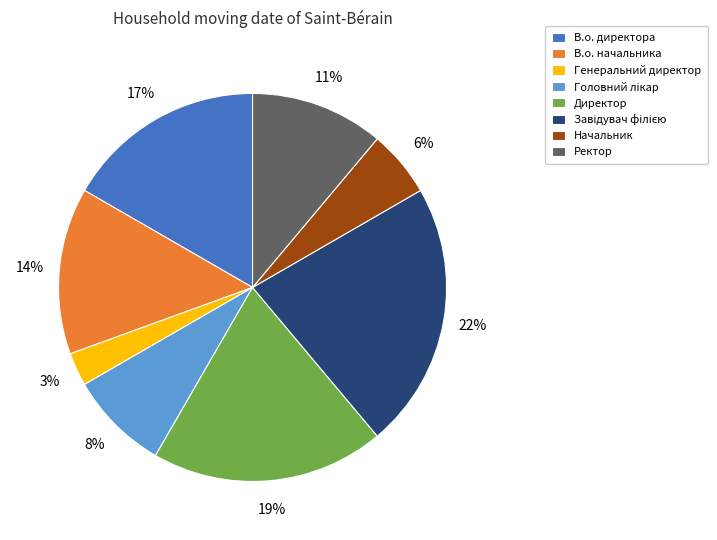

What is the smallest slice in the pie chart?

Генеральний директор